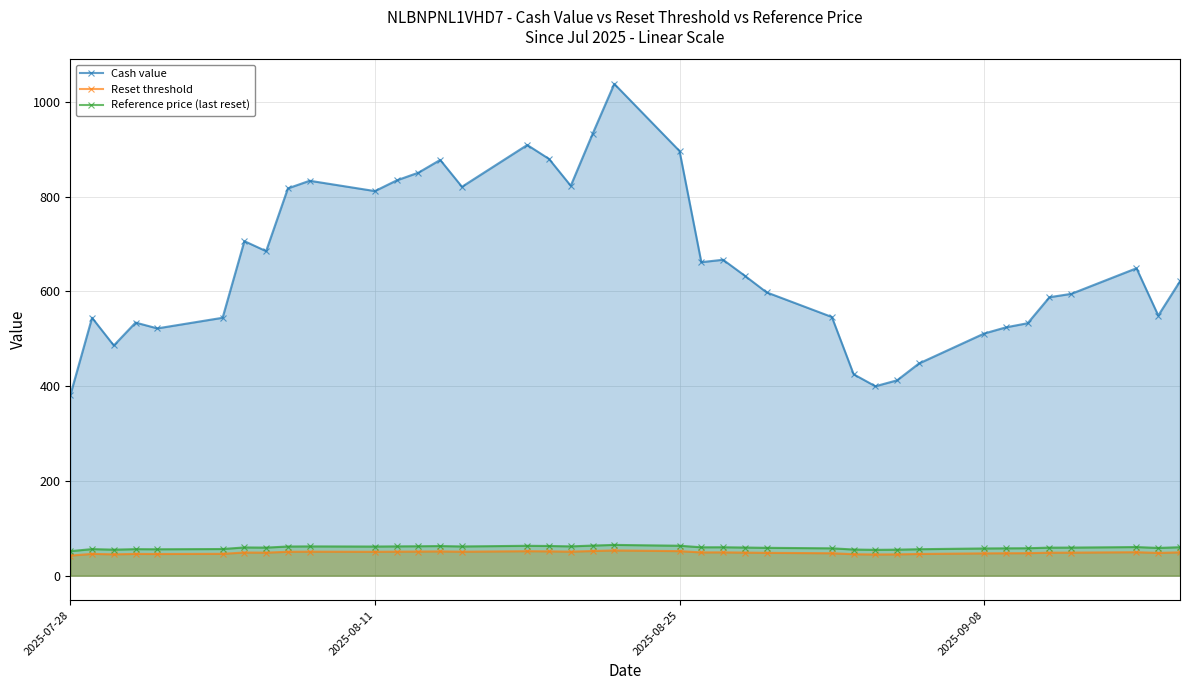

Which series has the largest range (max minus min)?

Cash value